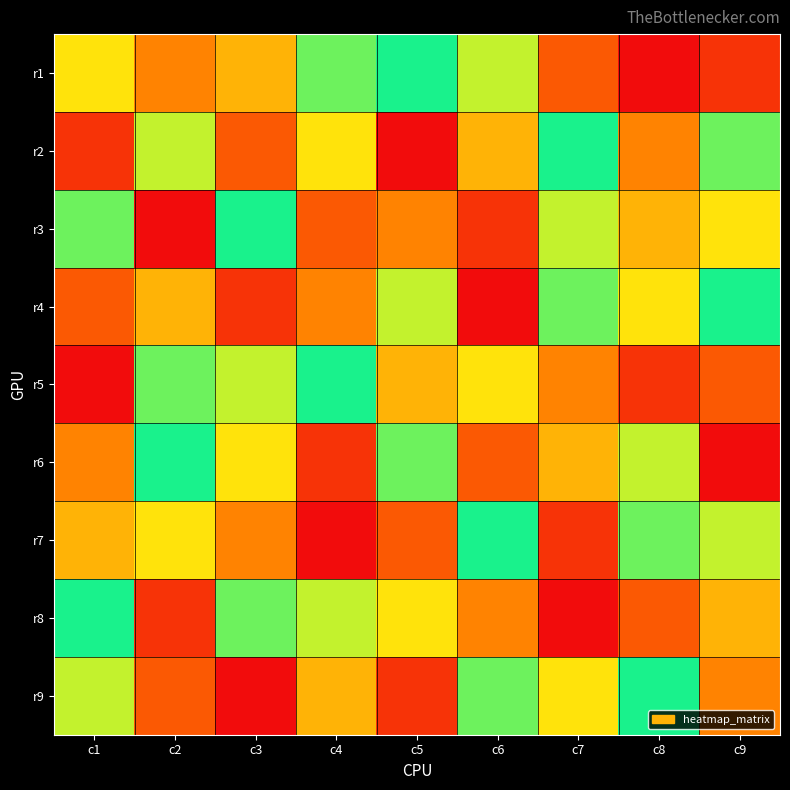

Which category has the lowest value across all series?

c8